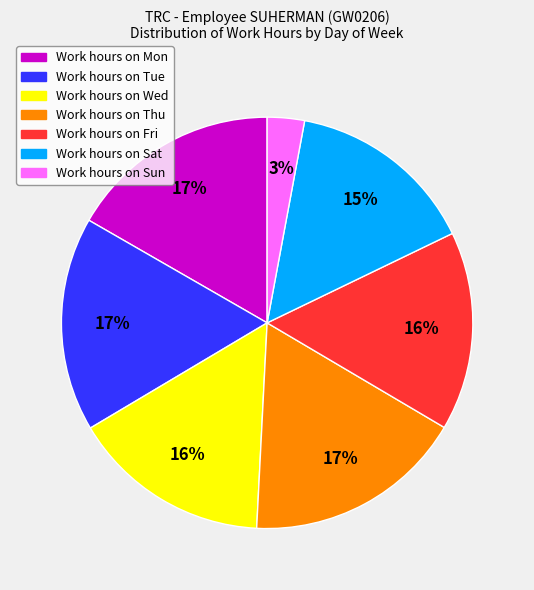

Is there any slice that represents more than half of the pie?

No